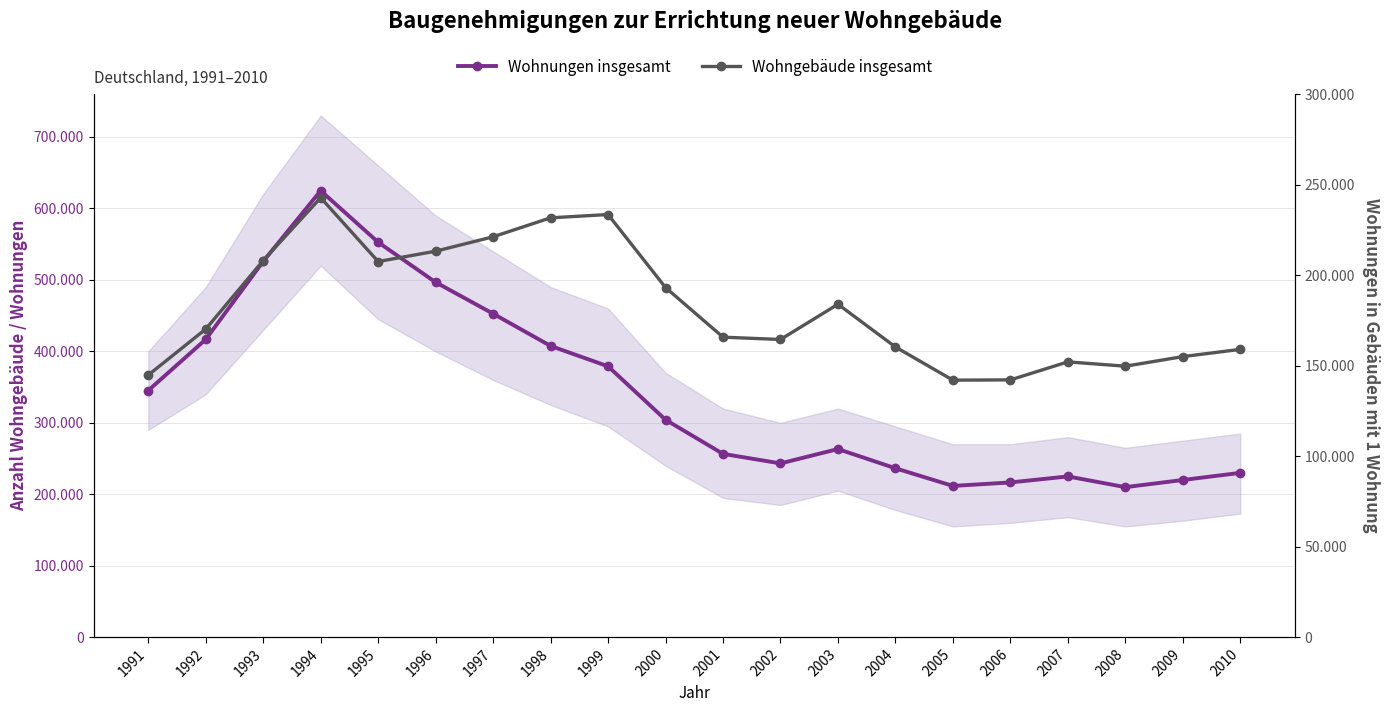

List the series in order of their peak value, lowest first.

Wohngebäude insgesamt, Wohnungen insgesamt